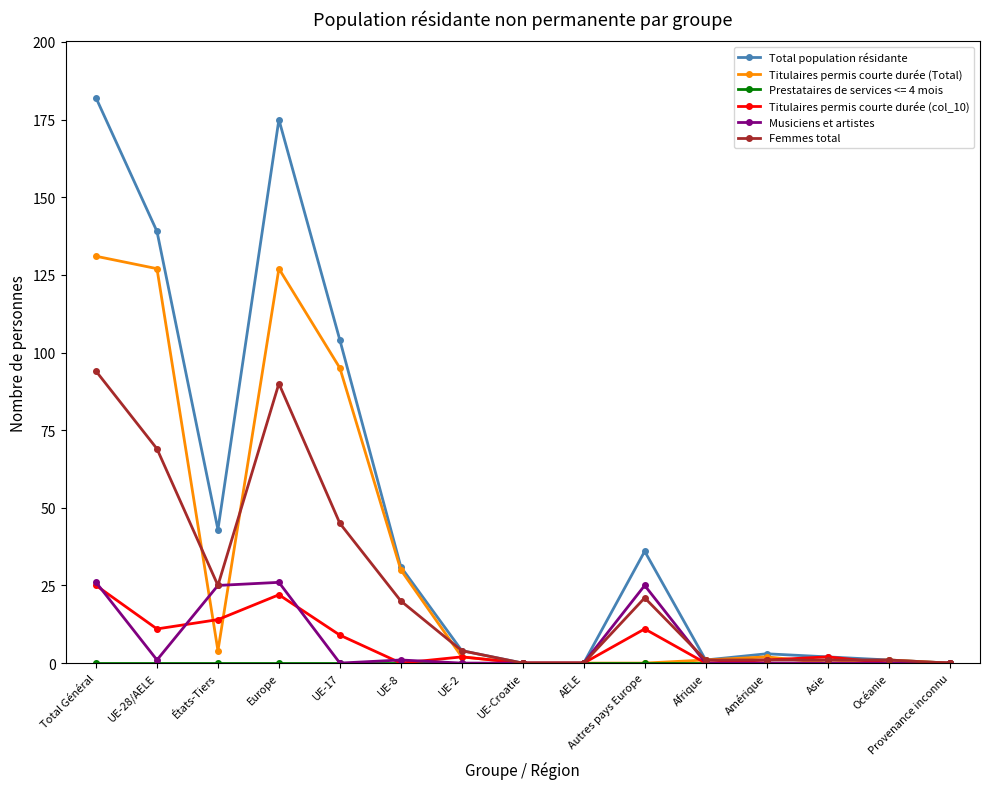

At which label does Total population résidante reach its peak?

Total Général